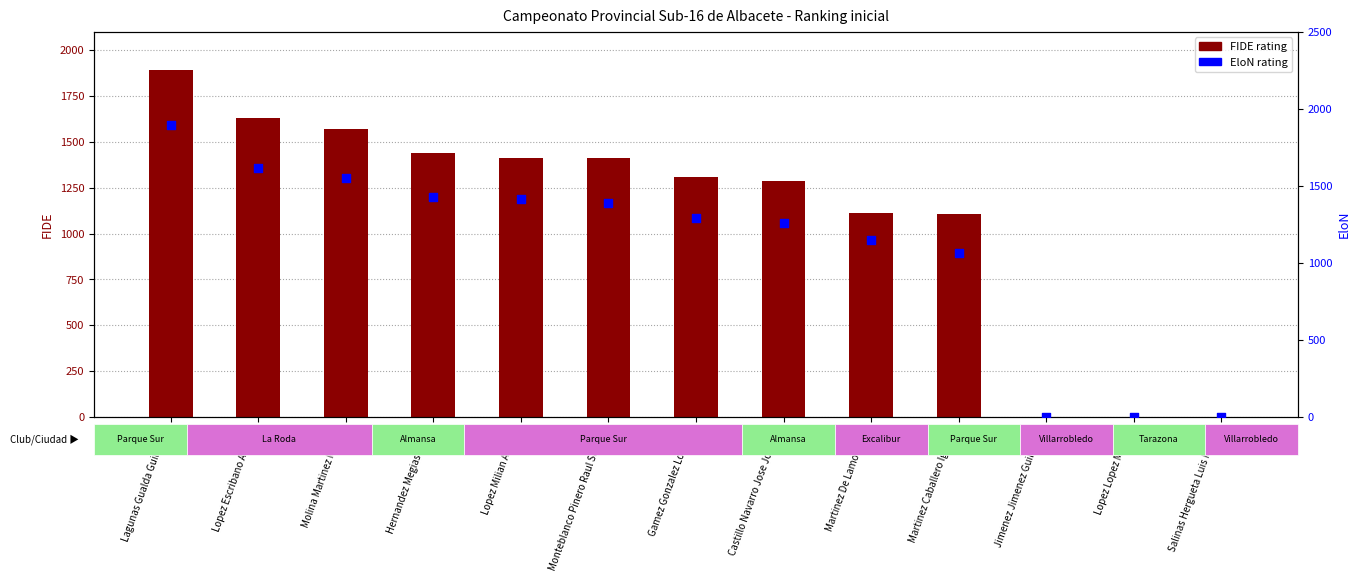

What is the total value across all series at Lopez Escribano Andrea?

3248